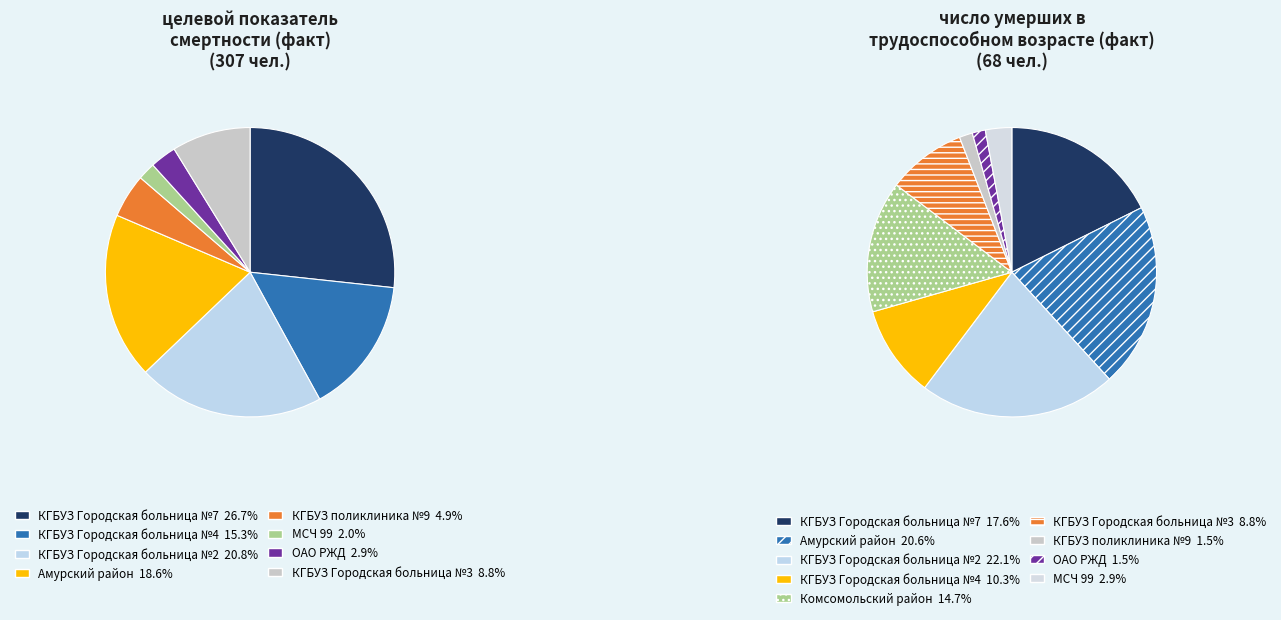

To the nearest percent, what is the difference between the largest and smallest slice percentages?

25%